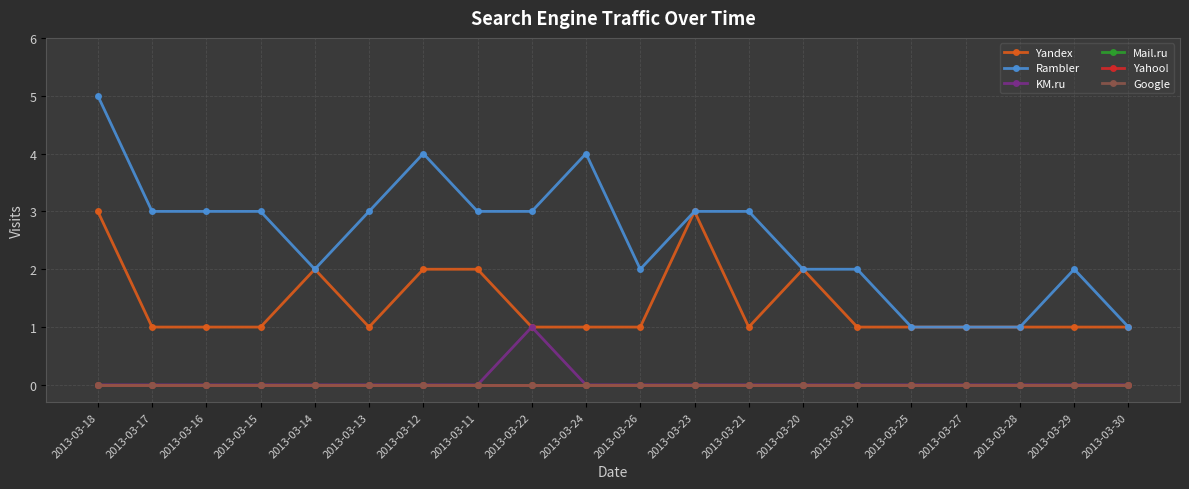

Does the chart have visible grid lines?

Yes